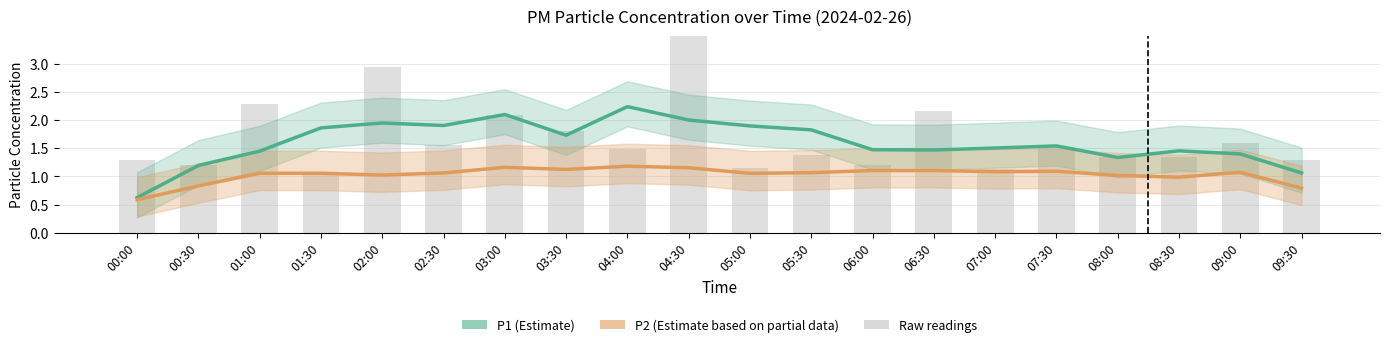

What is the difference between the second highest and second lowest values in the P2 (Estimate based on partial data) series?

0.4